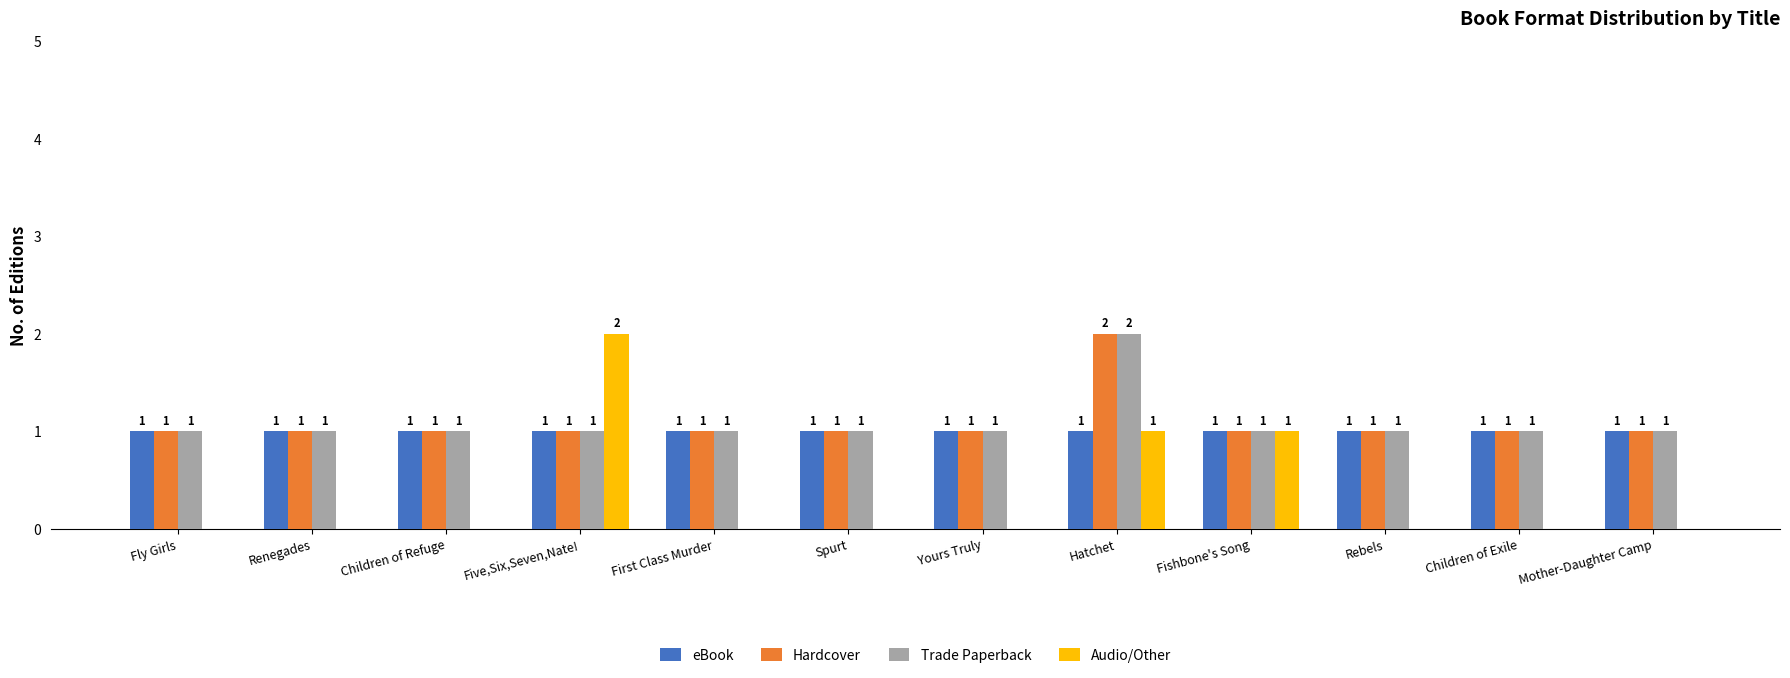

True or false: Trade Paperback has a value of 1 at Fishbone's Song.

True